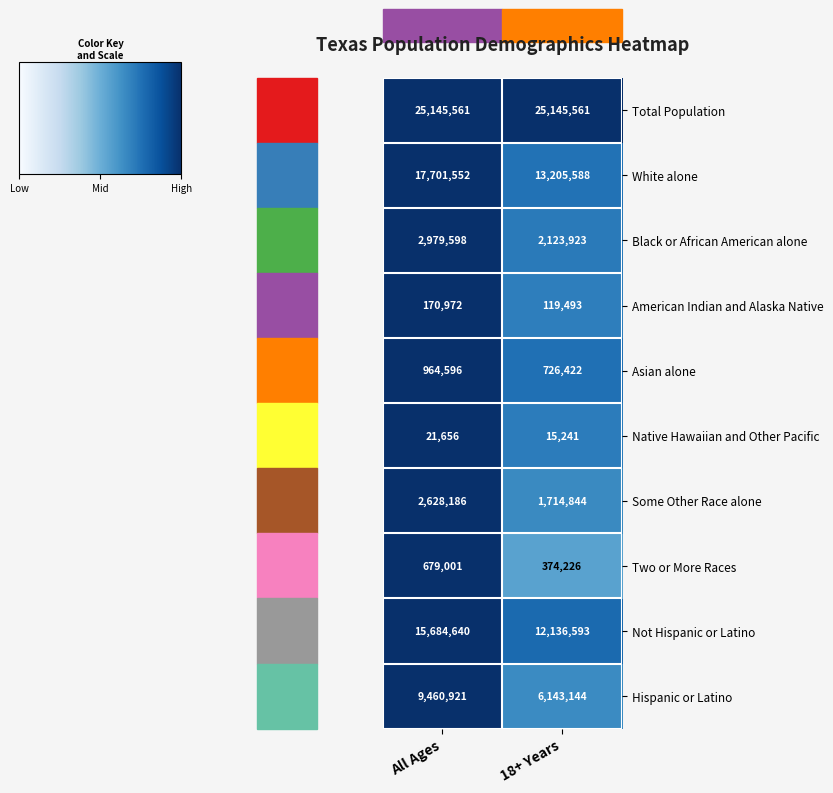

Is it true that Hispanic or Latino equals 6143144 at 18+ Years?

True